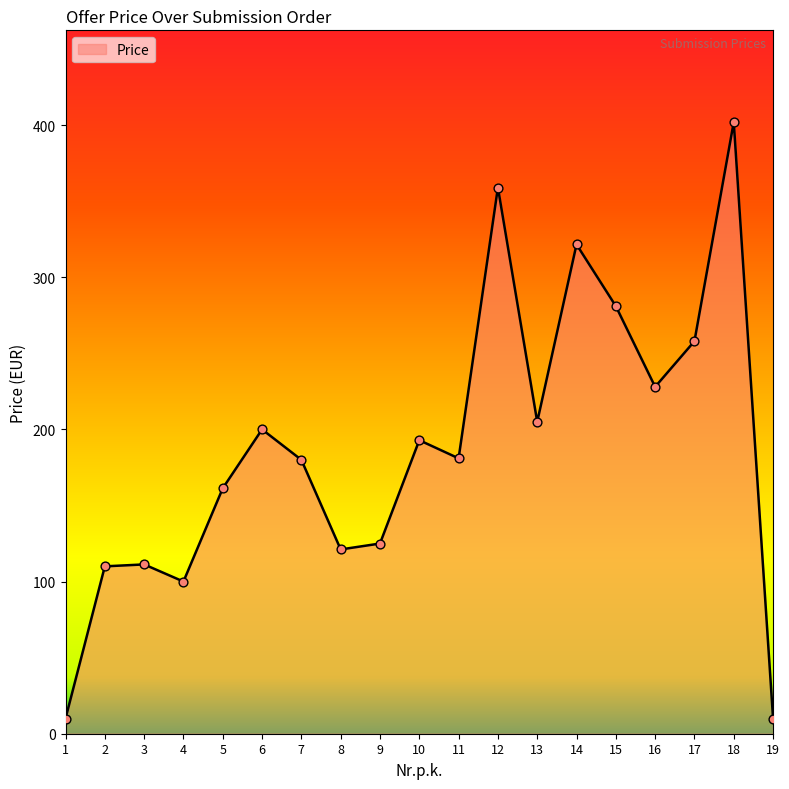

Approximately how many times larger is the value at 5 compared to 9?

1.3